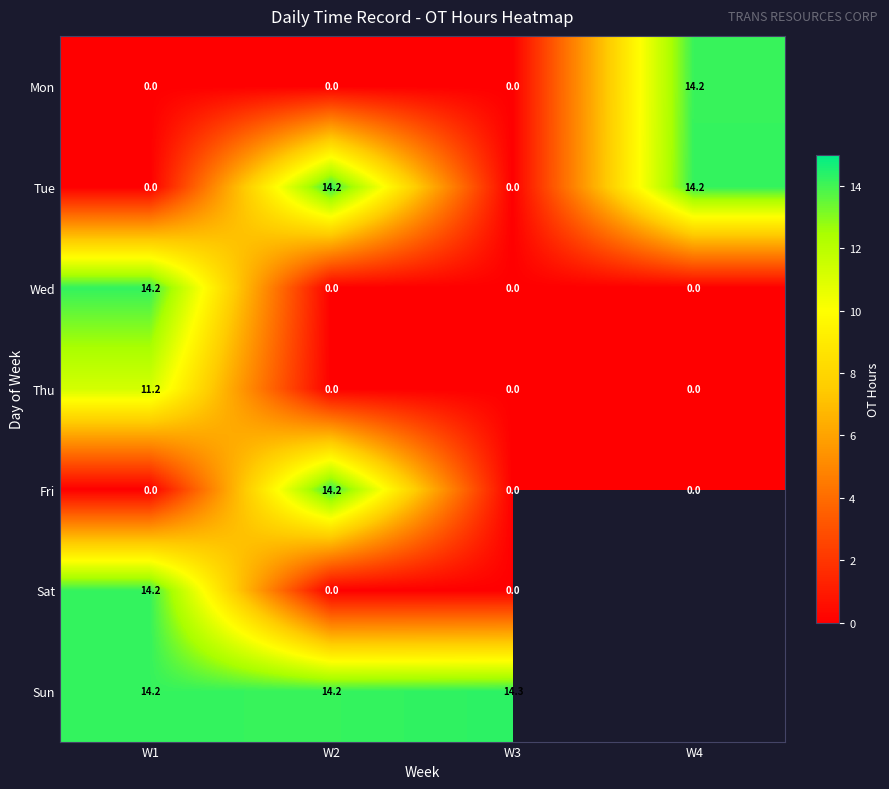

Is the value of Sun at W1 greater than the value of Sat at W2?

Yes